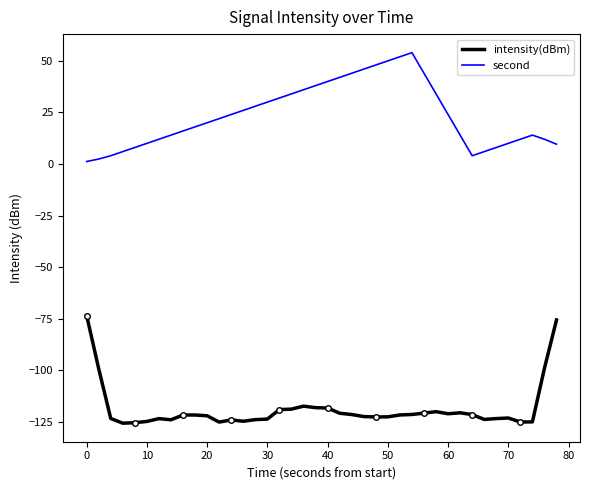

True or false: second and intensity(dBm) cross at least once.

False